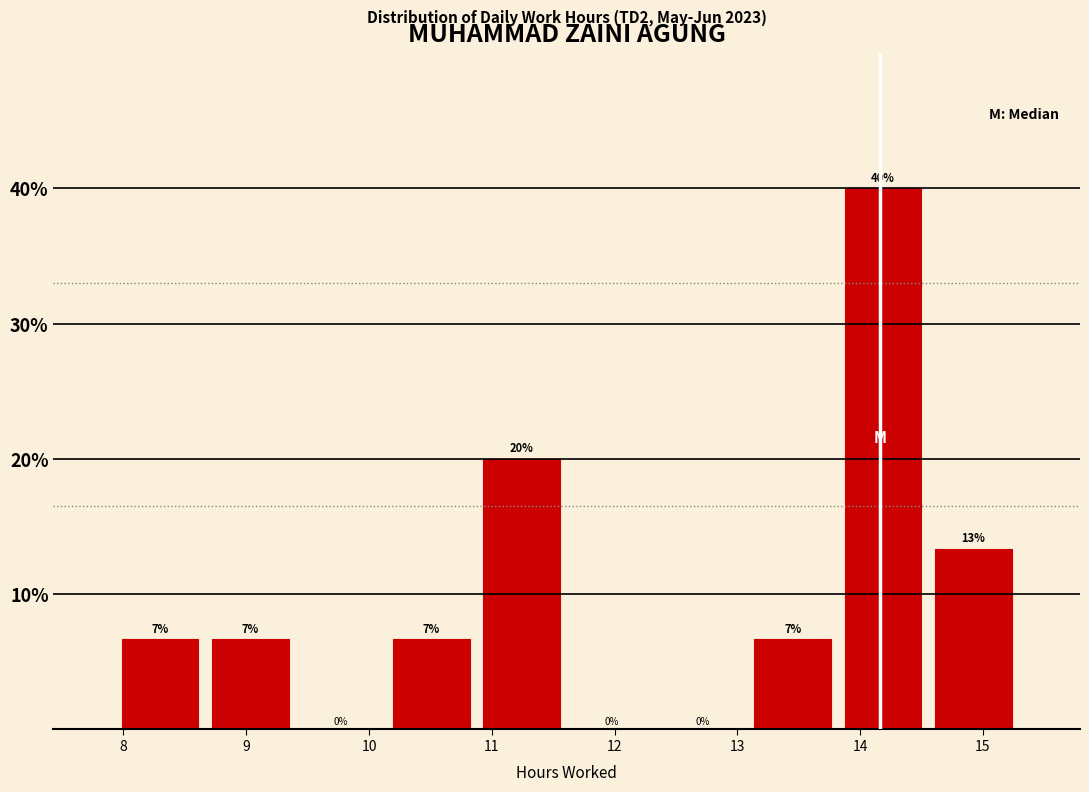

Which range on the x-axis has the tallest bar?

13.8 to 14.6